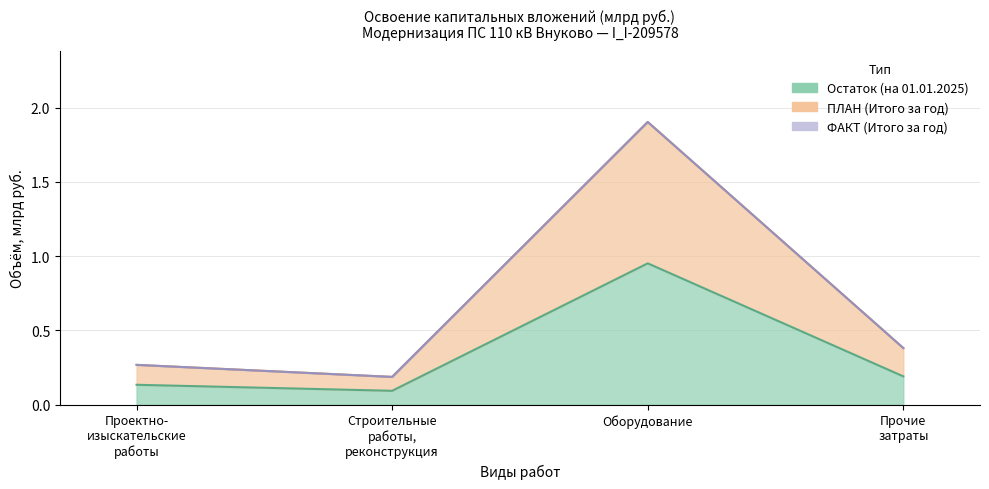

Which category has the lowest value in the ПЛАН (Итого за год) series?

Строительные работы, реконструкция